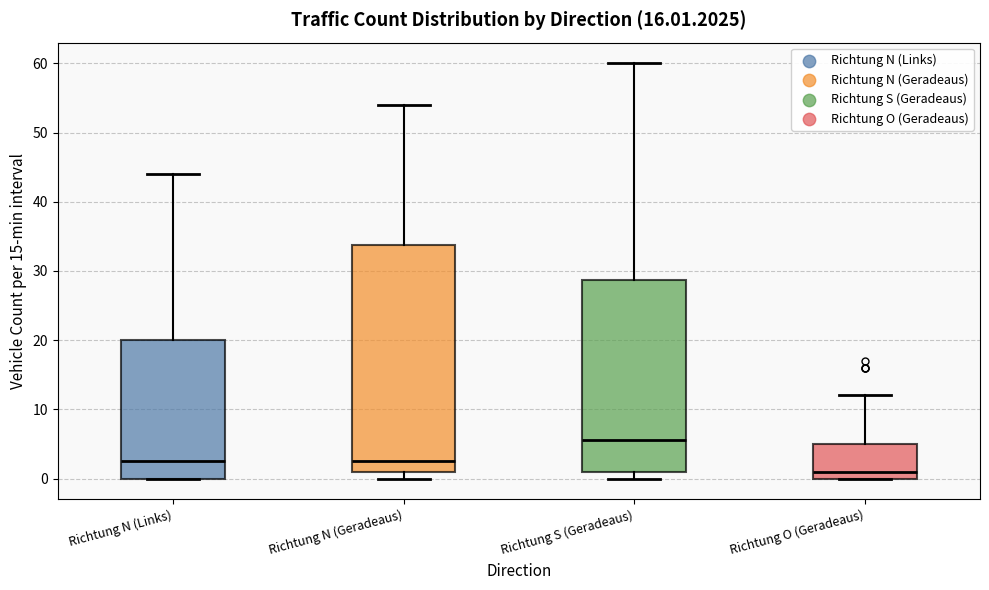

Where does the median line of the box for Richtung O (Geradeaus) sit on the y-axis? The values are not printed on the chart, so give them approximately, as read against the axis.

1